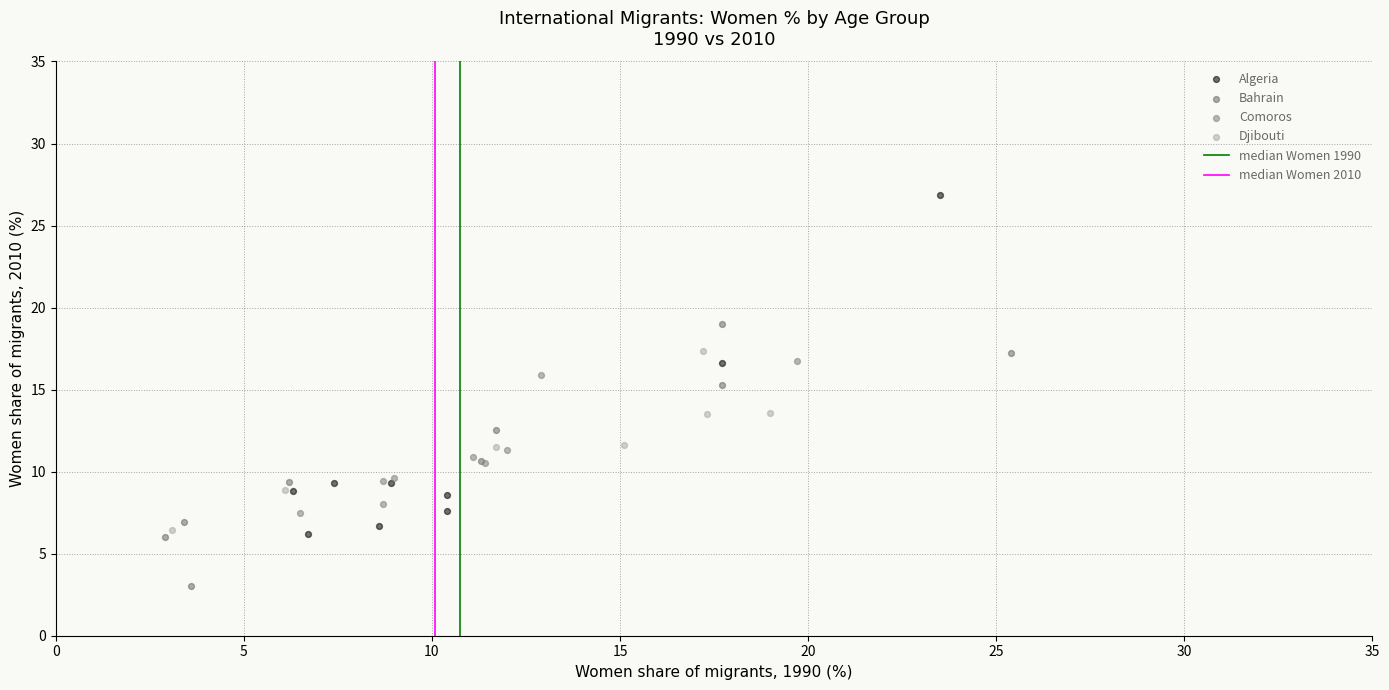

Which series contains the lowest Y value?

Bahrain